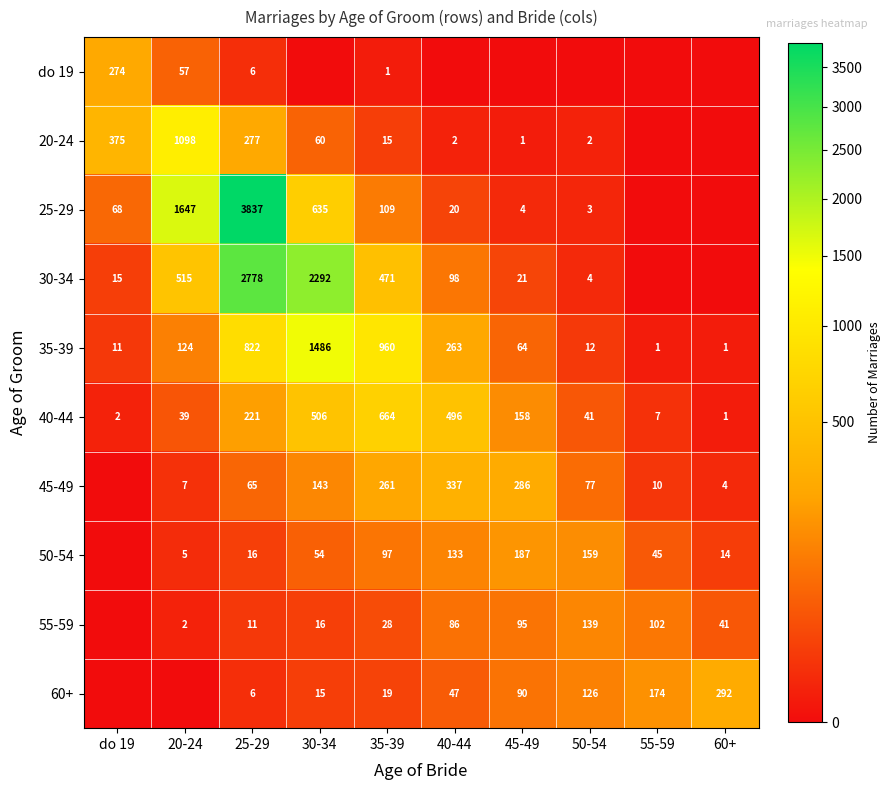

Is the value of 60+ at 55-59 greater than the value of 25-29 at 35-39?

Yes